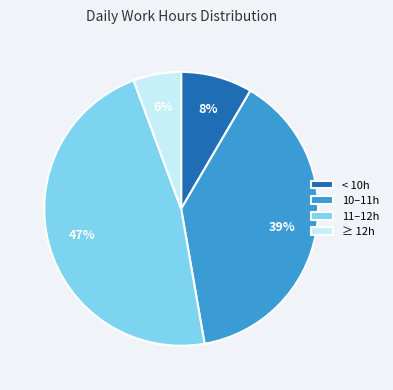

Count the number of slices in the pie.

4